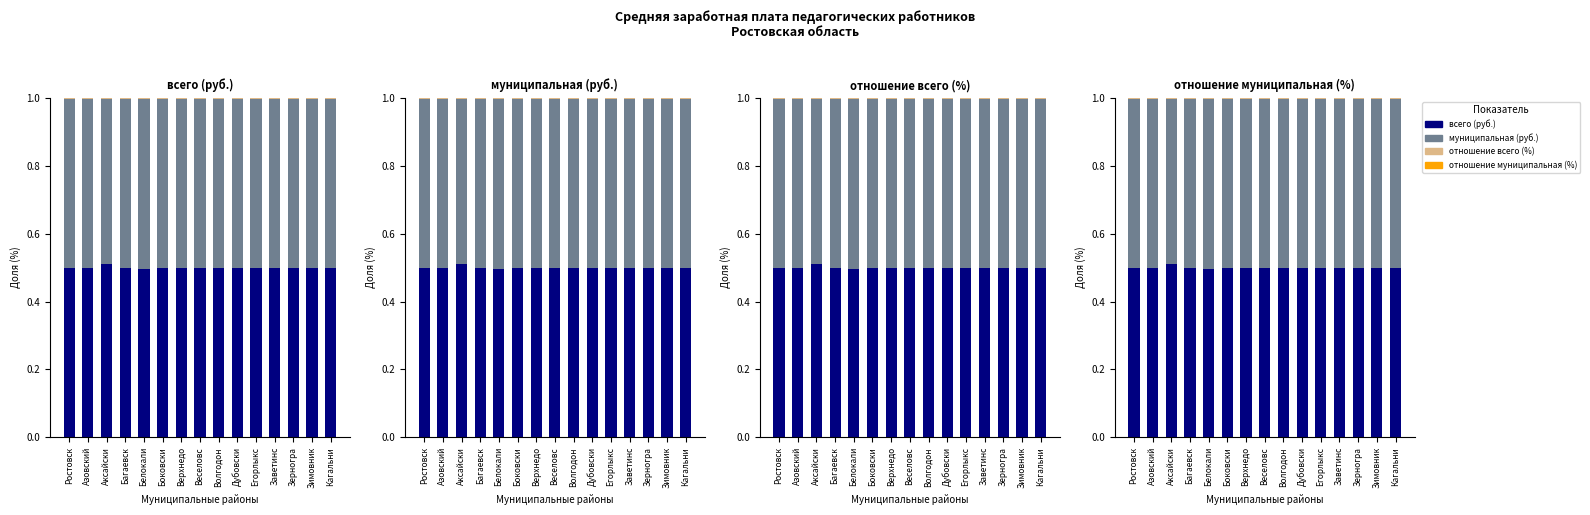

Reading left to right, extract all data points from this chart.

всего (руб.): 0.5	0.5	0.5	0.5	0.5	0.5	0.5	0.5	0.5	0.5	0.5	0.5	0.5	0.5	0.5
муниципальная (руб.): 0.5	0.5	0.5	0.5	0.5	0.5	0.5	0.5	0.5	0.5	0.5	0.5	0.5	0.5	0.5
отношение всего (%): 0.0	0.0	0.0	0.0	0.0	0.0	0.0	0.0	0.0	0.0	0.0	0.0	0.0	0.0	0.0
отношение муниципальная (%): 0.0	0.0	0.0	0.0	0.0	0.0	0.0	0.0	0.0	0.0	0.0	0.0	0.0	0.0	0.0